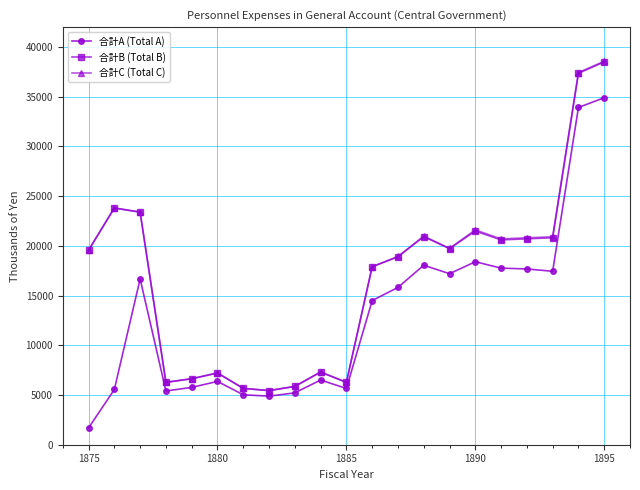

What is the value of the 合計A (Total A) point at the 9th from the left?

5216